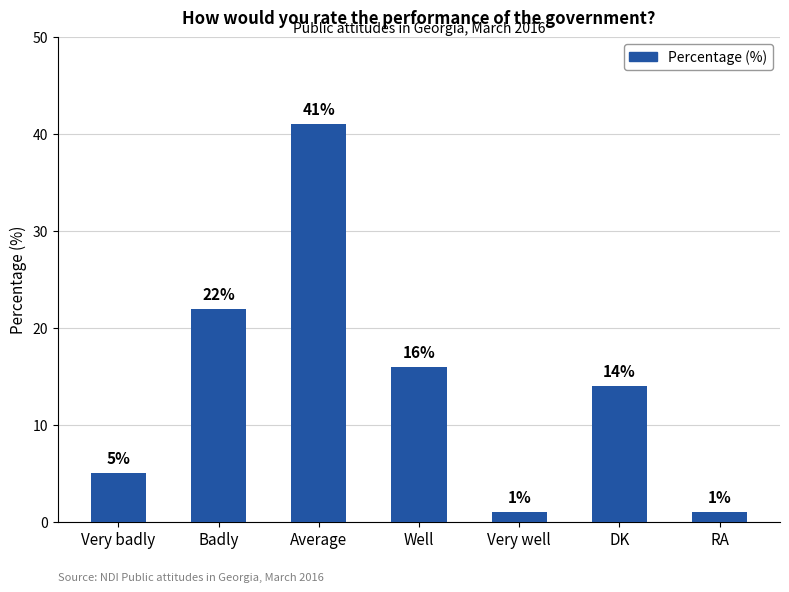

Read the value at RA.

1